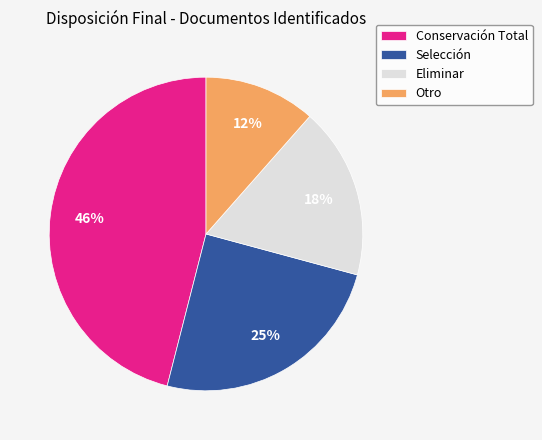

What is the smallest slice in the pie chart?

Otro